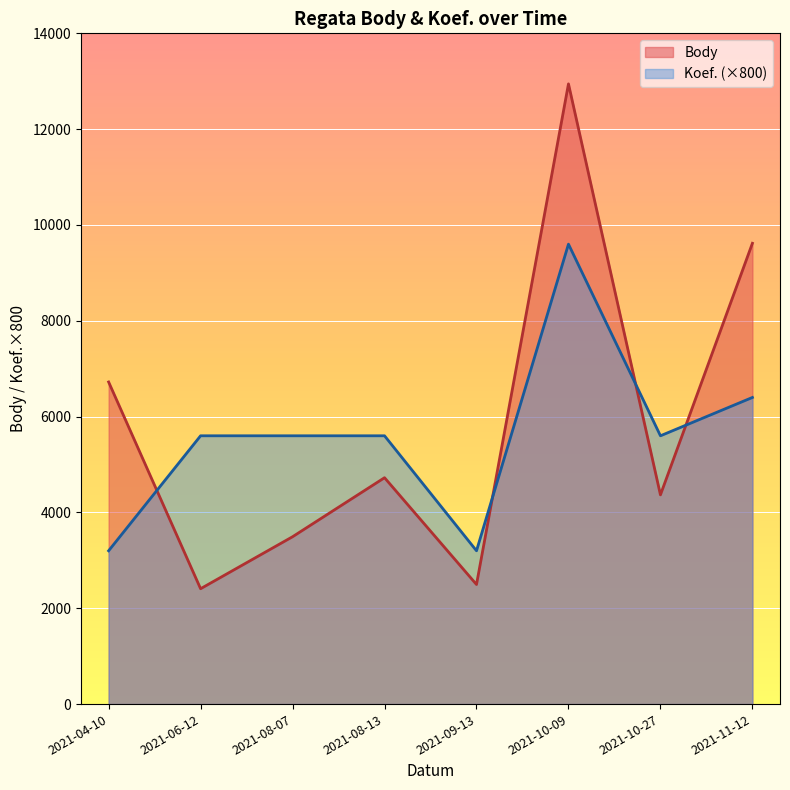

After their last crossing, which series has the higher values: Koef. (×800) or Body?

Body